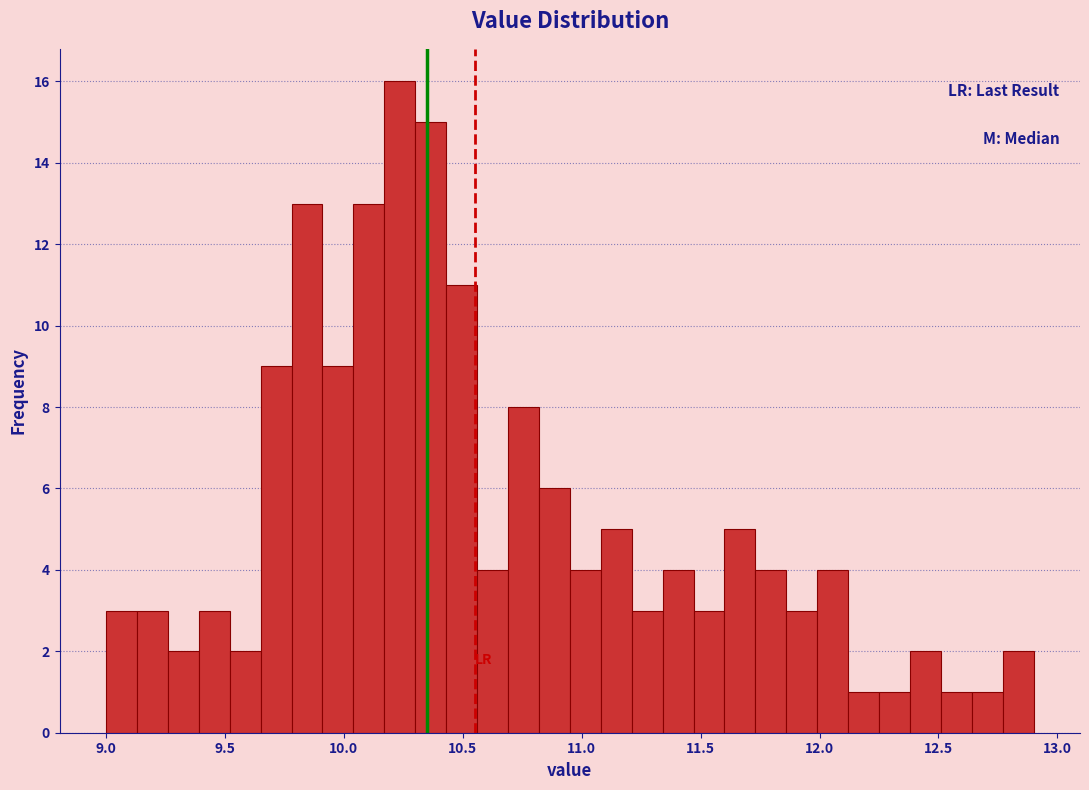

Read against the x-axis, roughly where is the centre of the tallest bar?

10.25